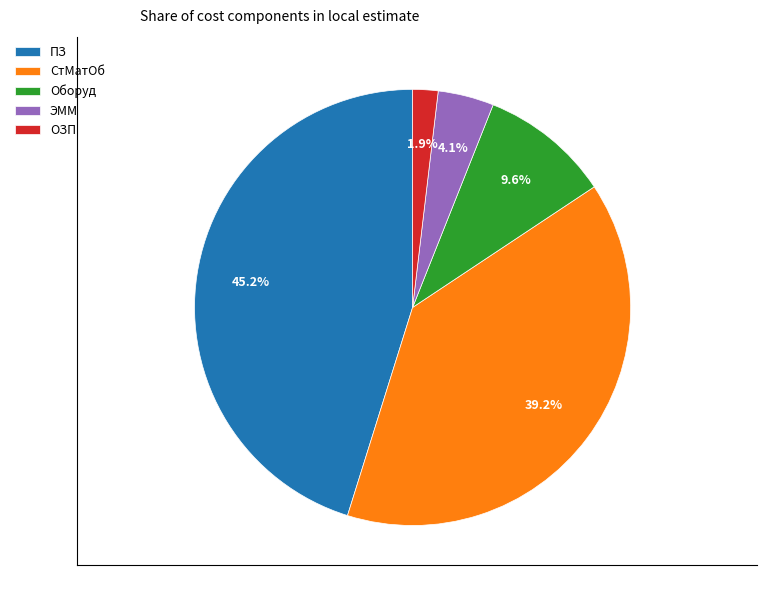

To the nearest percent, what is the combined percentage of ЭММ and ПЗ?

49%